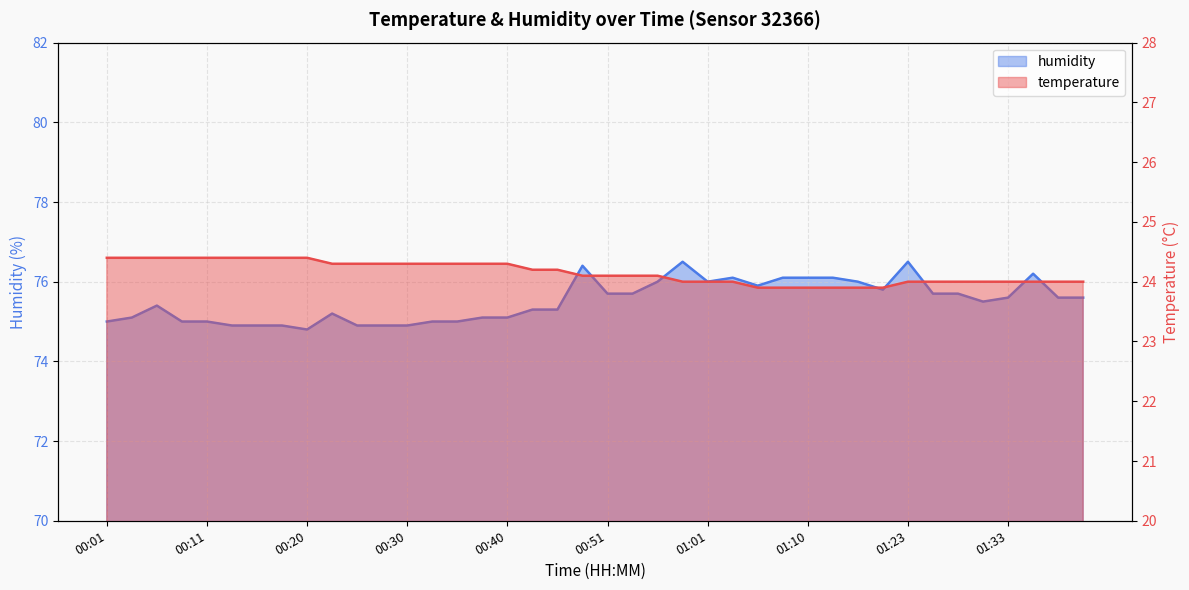

What is the greatest value displayed?

76.5